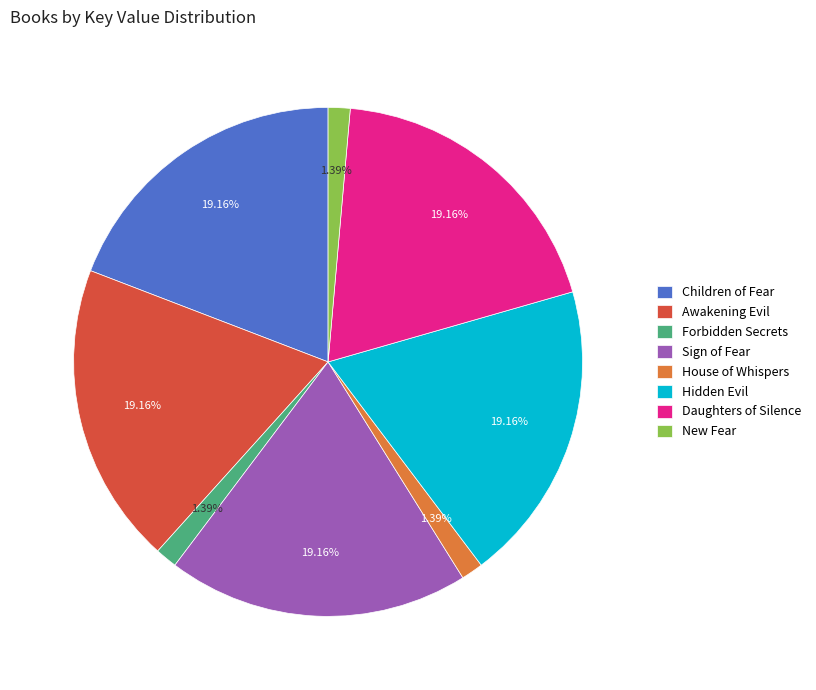

To the nearest percent, what is the combined percentage of Hidden Evil and House of Whispers?

21%